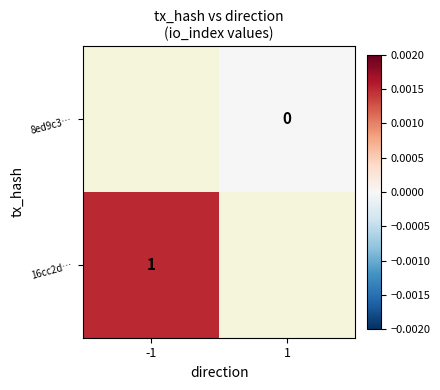

Is the value of 16cc2d… at -1 greater than the value of 8ed9c3… at 1?

Yes